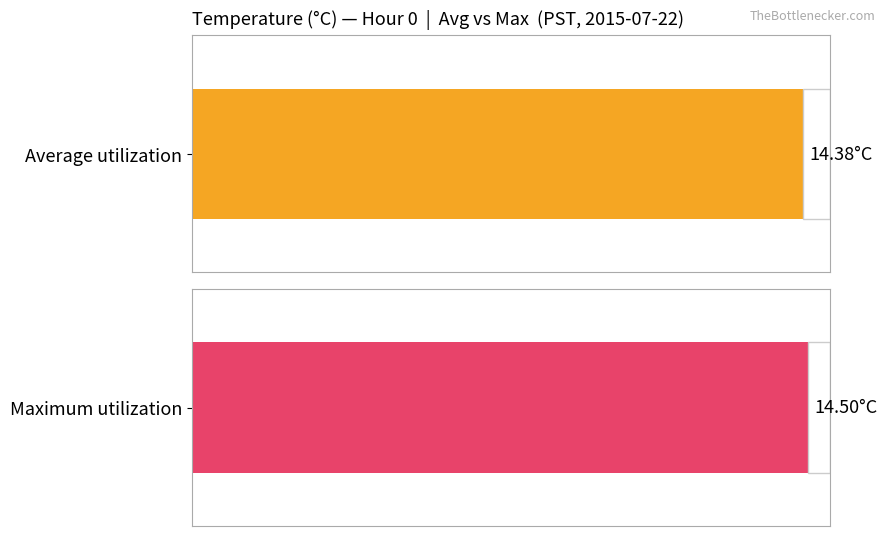

Rank the series by their average value, from highest to lowest.

Maximum utilization, Average utilization